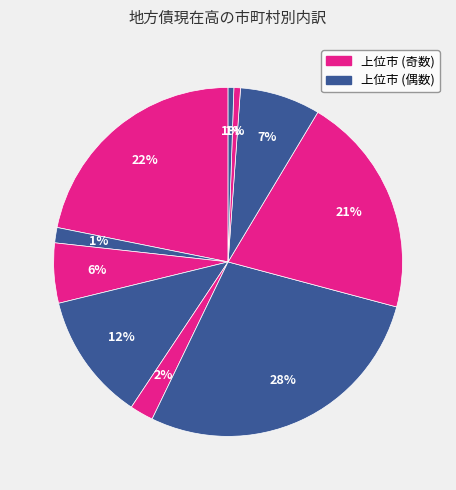

Count the number of slices in the pie.

10